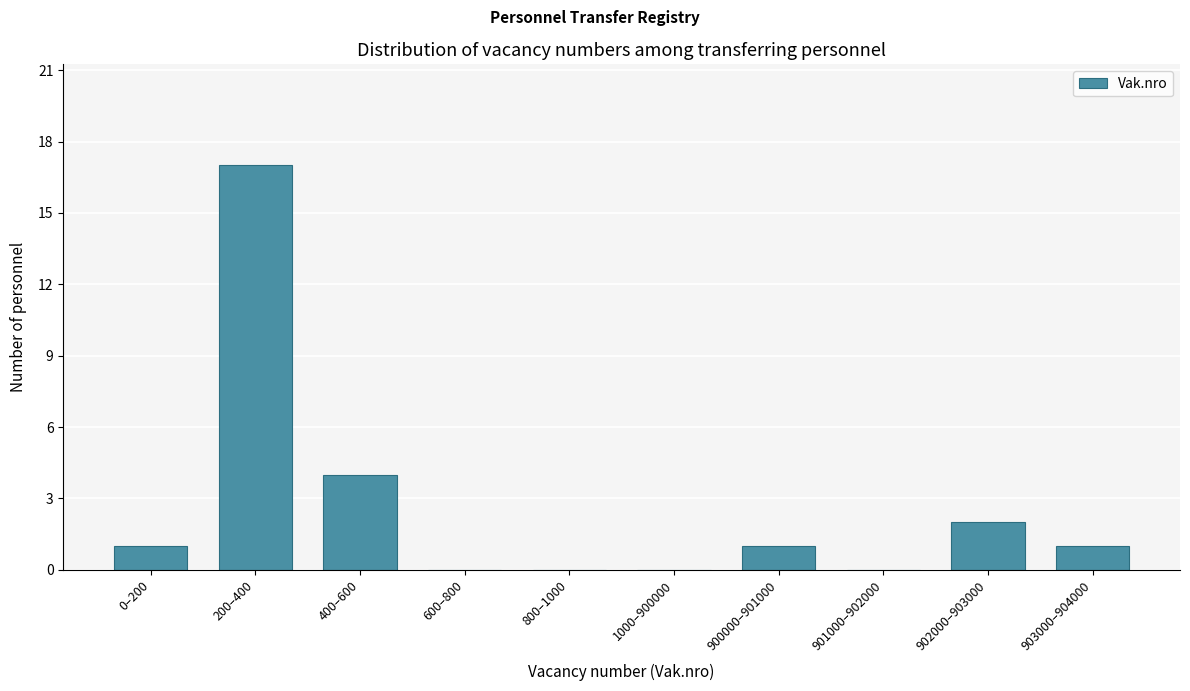

Reading left to right, extract all data points from this chart.

0–200=1	200–400=17	400–600=4	600–800=0	800–1000=0	1000–900000=0	900000–901000=1	901000–902000=0	902000–903000=2	903000–904000=1